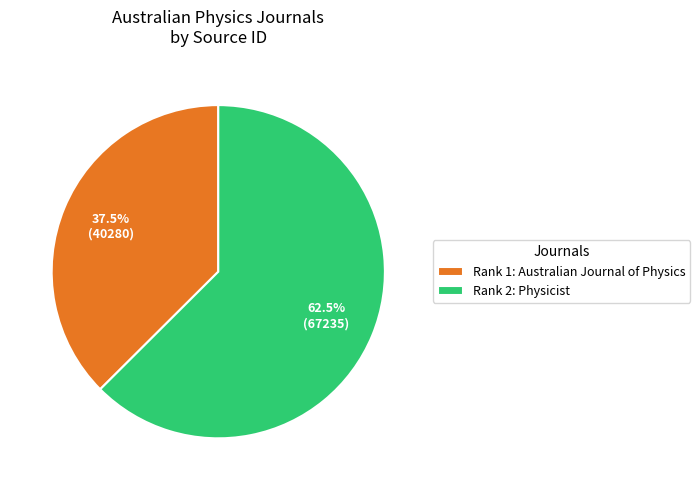

Which category has the biggest portion of the pie?

Rank 2: Physicist